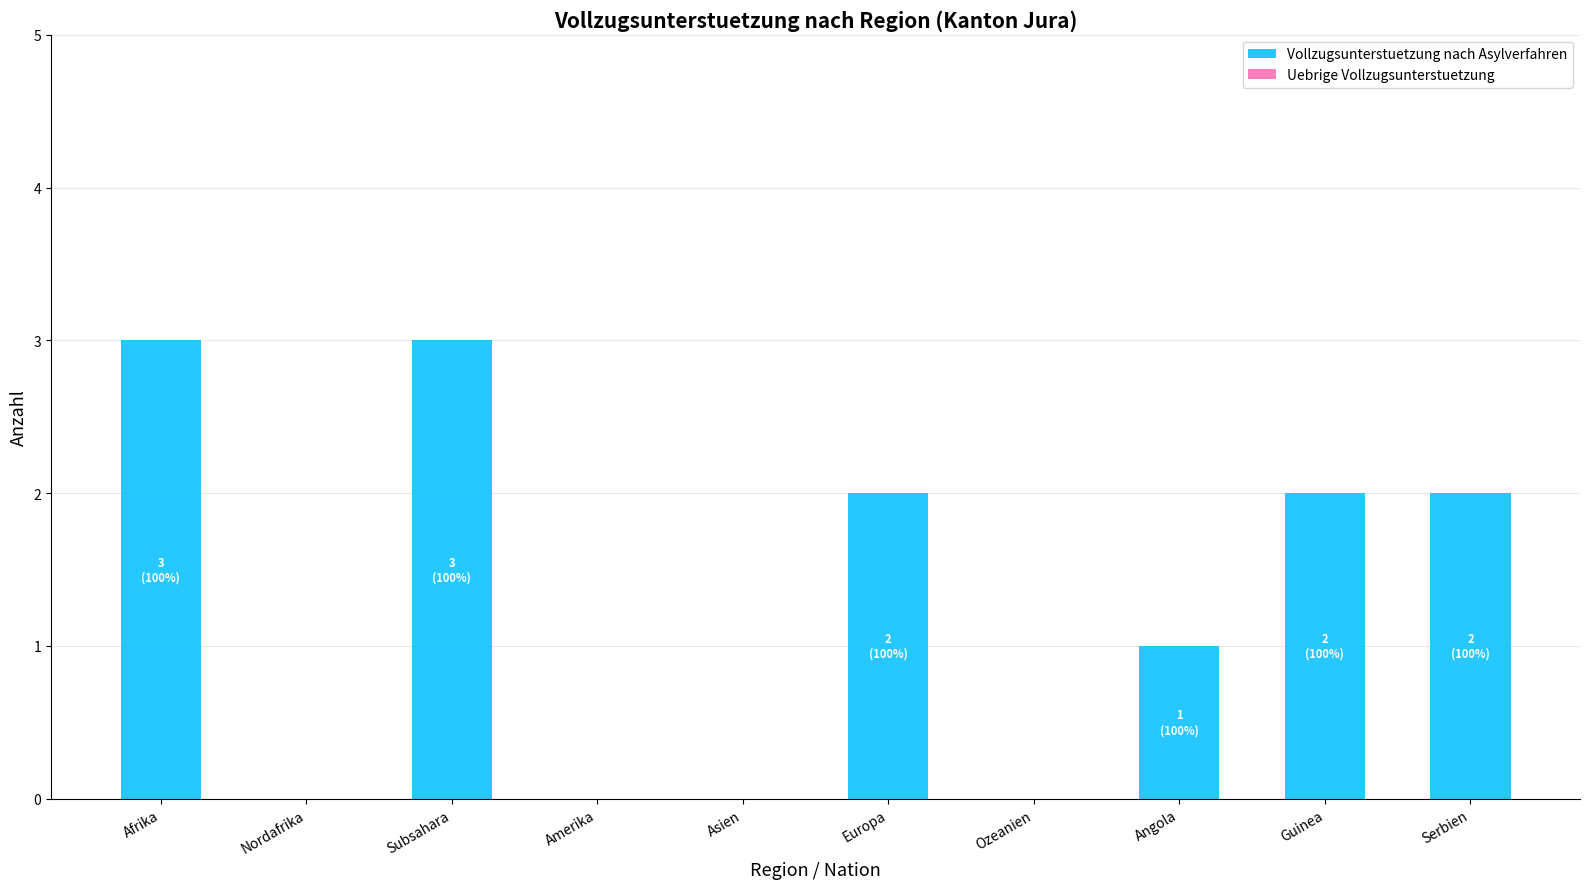

What is the maximum value shown in the chart?

3